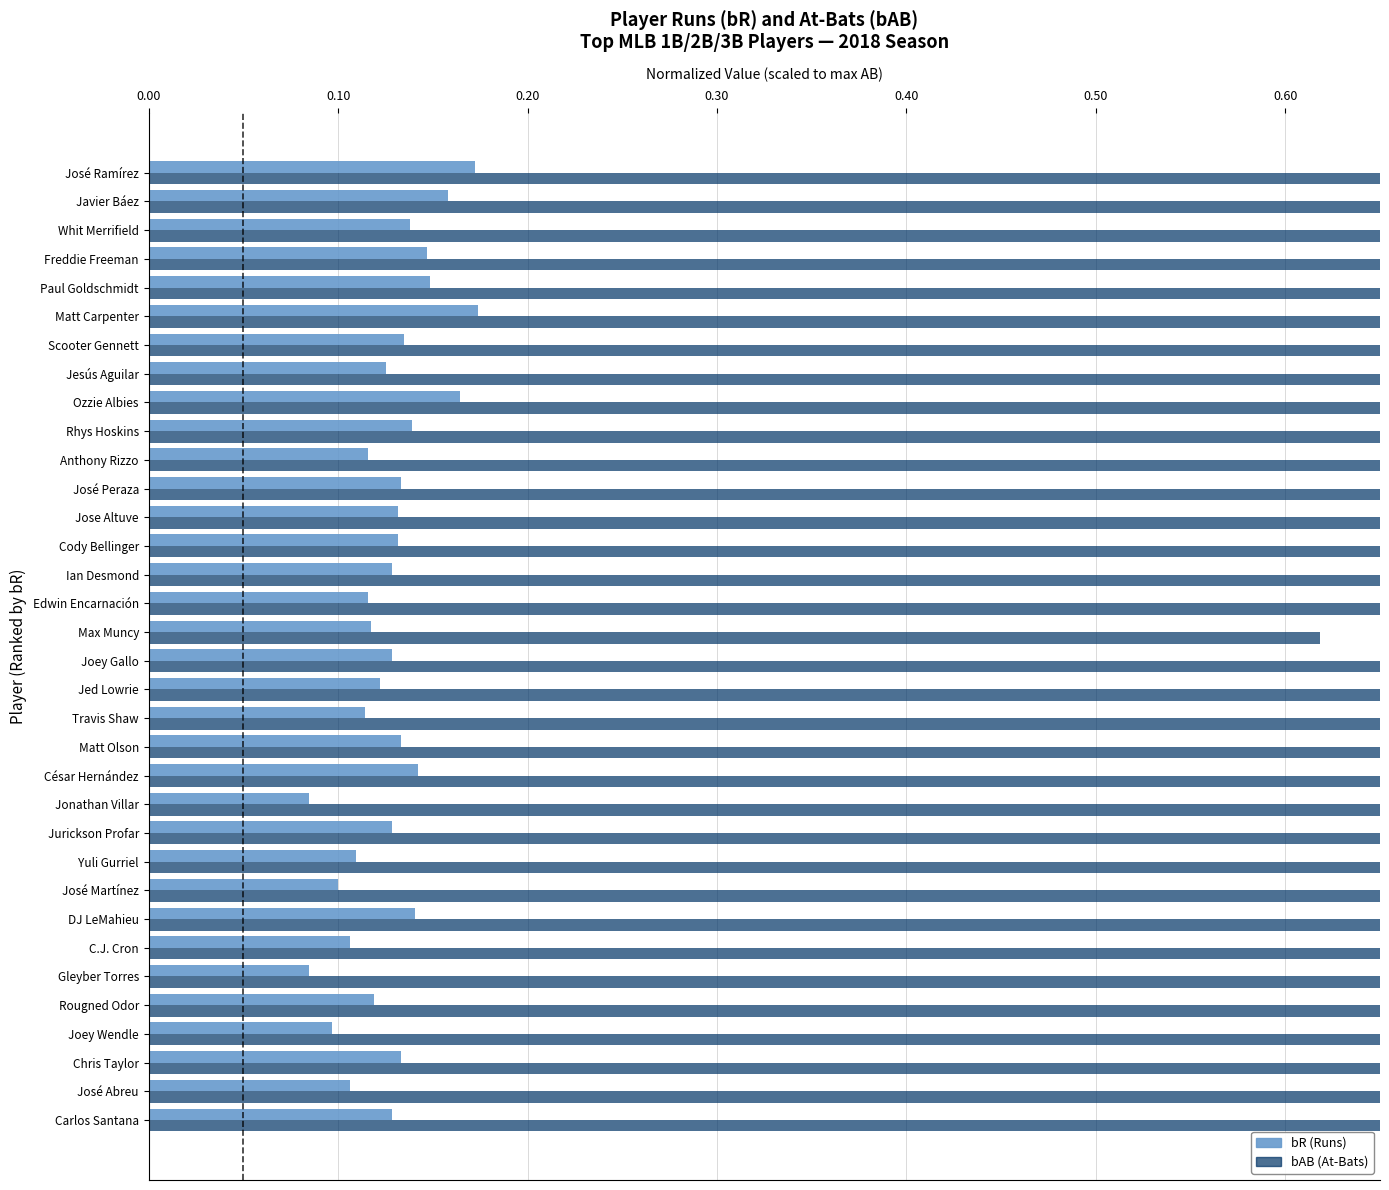

What is the maximum value shown in the chart?

1.0